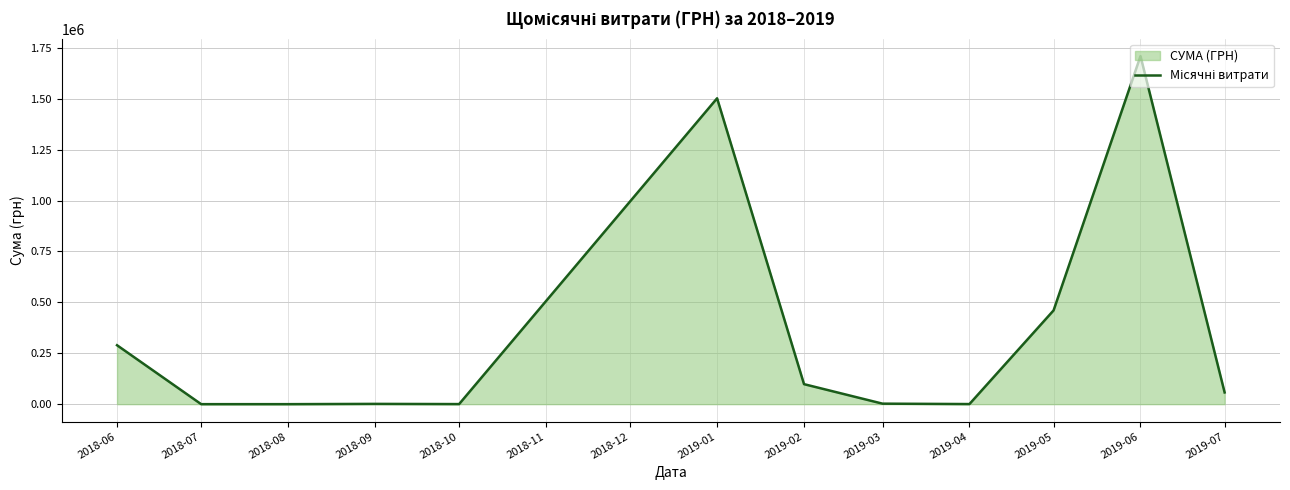

How many distinct data groups are displayed?

1